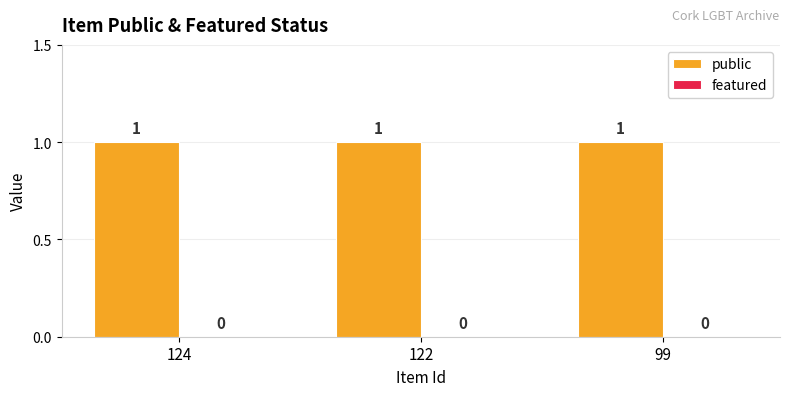

Reading left to right, what are all the values shown in this chart?

public: 124=1	122=1	99=1
featured: 124=0	122=0	99=0